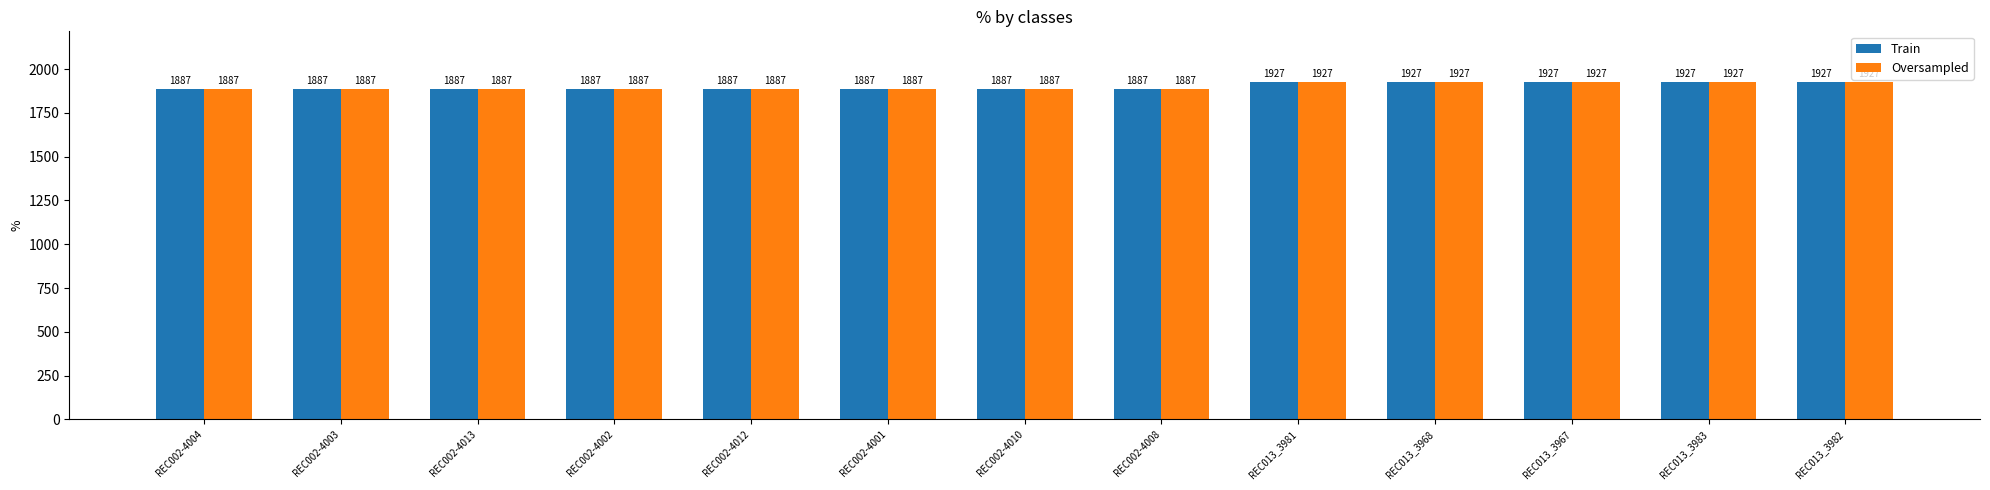

What is the greatest value displayed?

1927